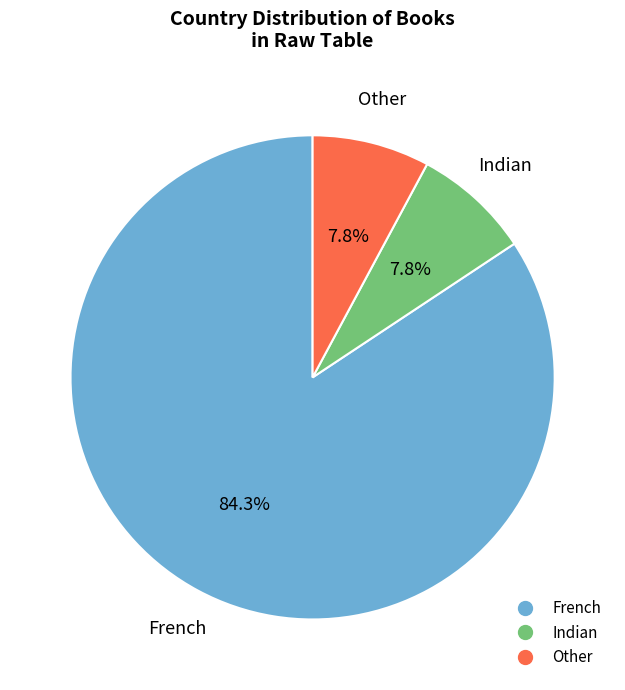

To the nearest percent, what portion does Indian represent?

8%